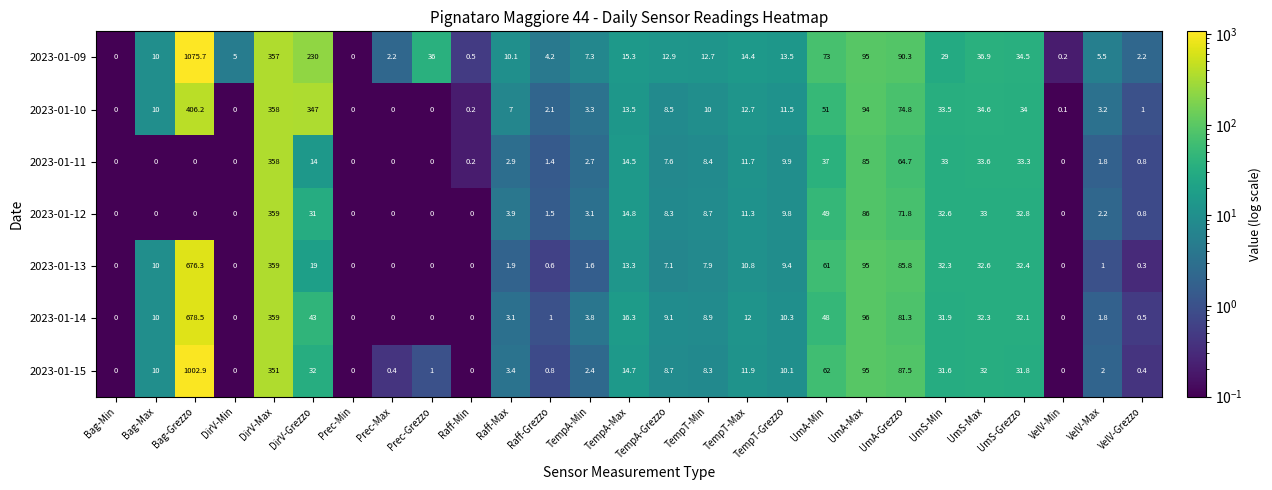

Where is 2023-01-15 nearest to the value 501?

DirV-Max